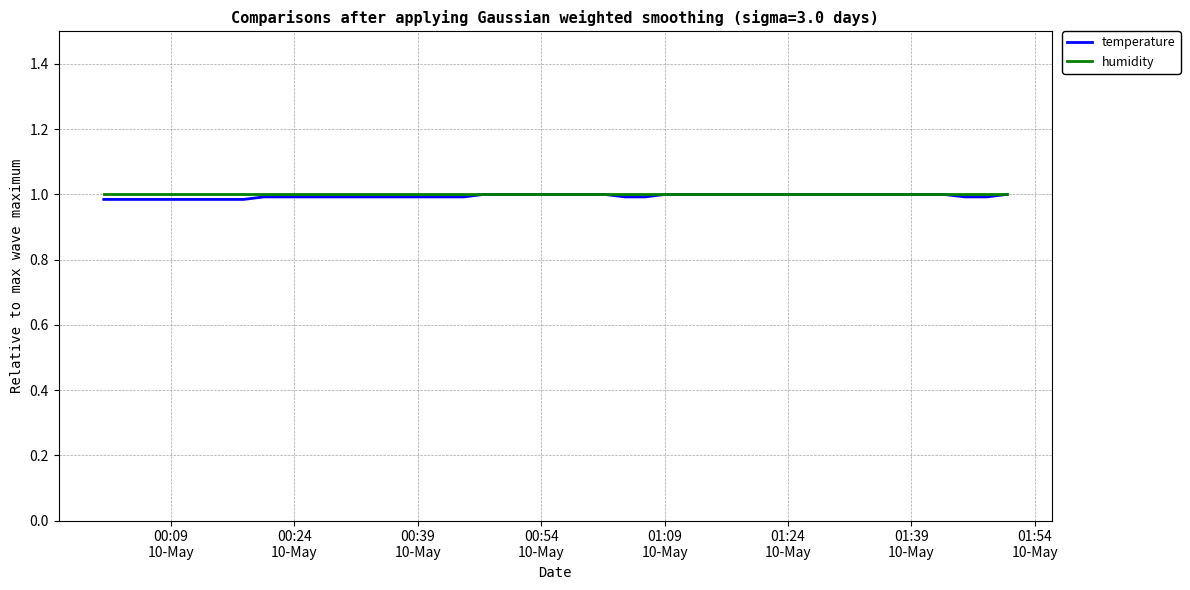

Which series has the widest spread of values?

temperature